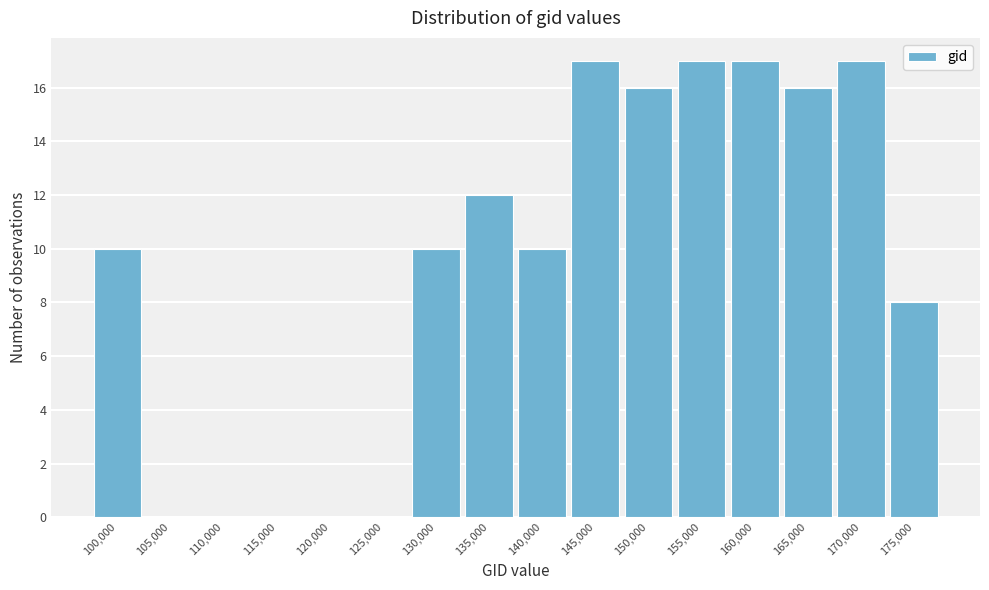

Reading left to right, transcribe all the data shown in this chart.

100,000=10	105,000=0	110,000=0	115,000=0	120,000=0	125,000=0	130,000=10	135,000=12	140,000=10	145,000=17	150,000=16	155,000=17	160,000=17	165,000=16	170,000=17	175,000=8